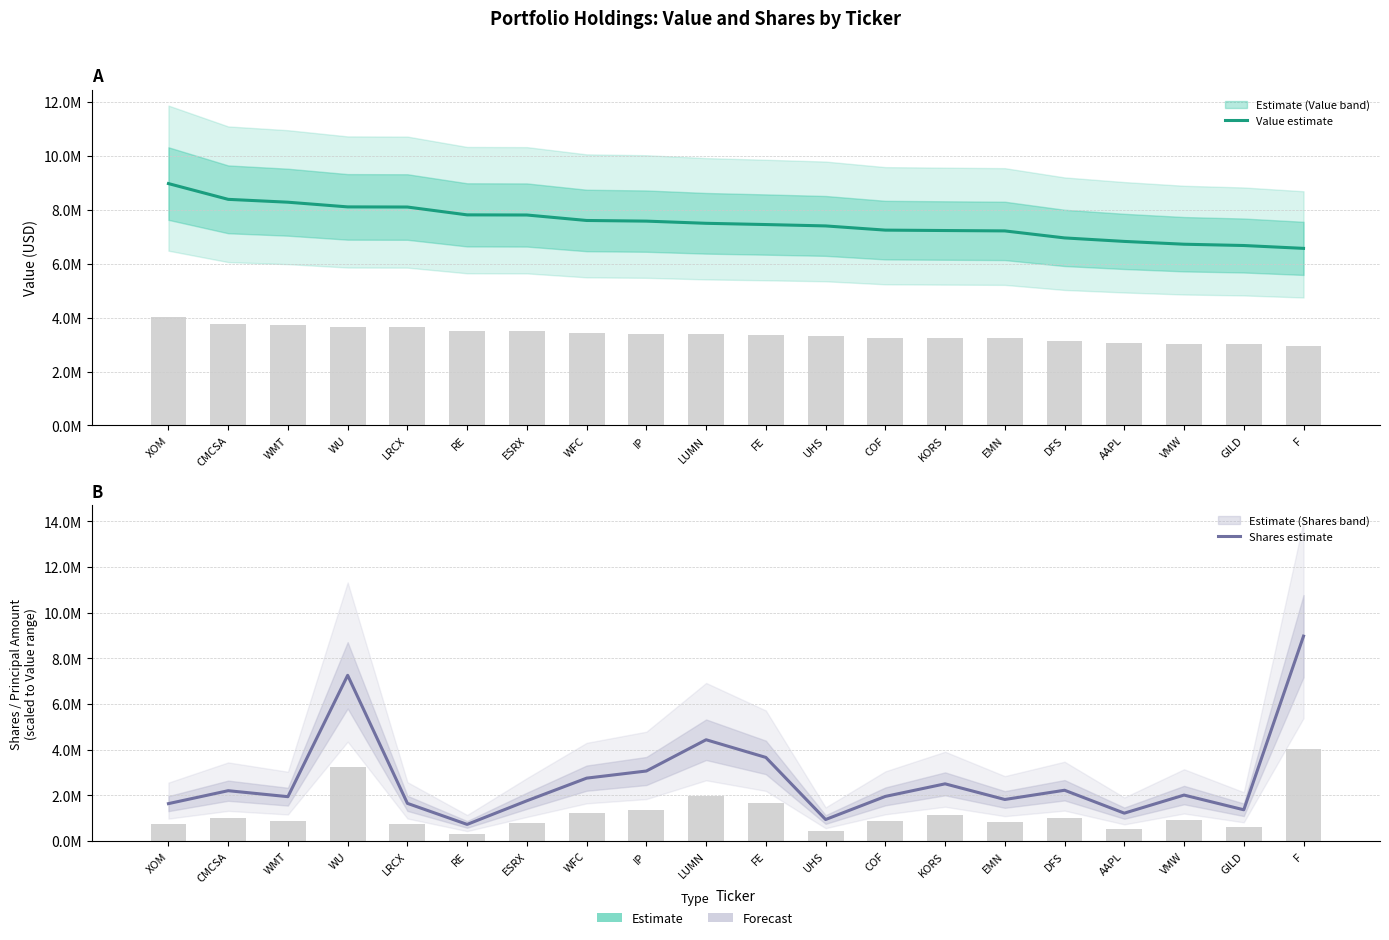

Read the Shares estimate value at CMCSA.

2209695.6